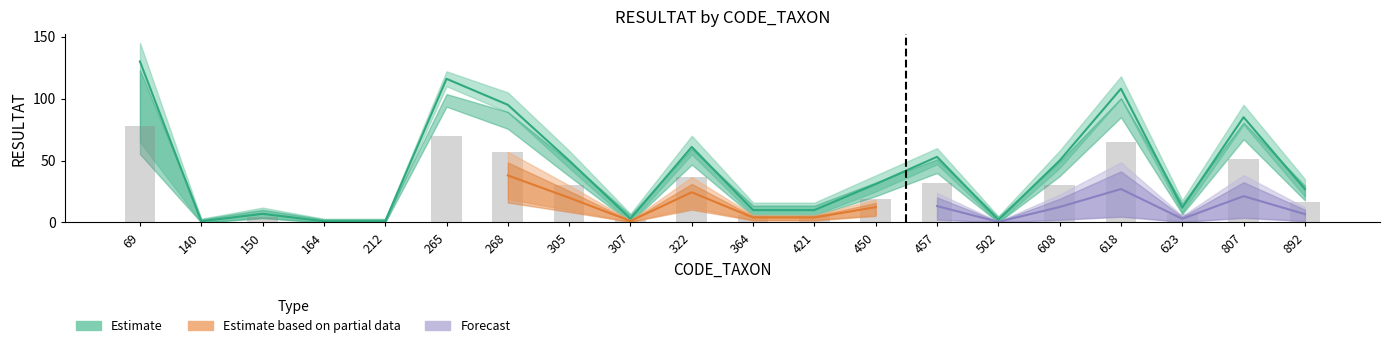

How many data points in RESULTAT_high are less than 18?

10